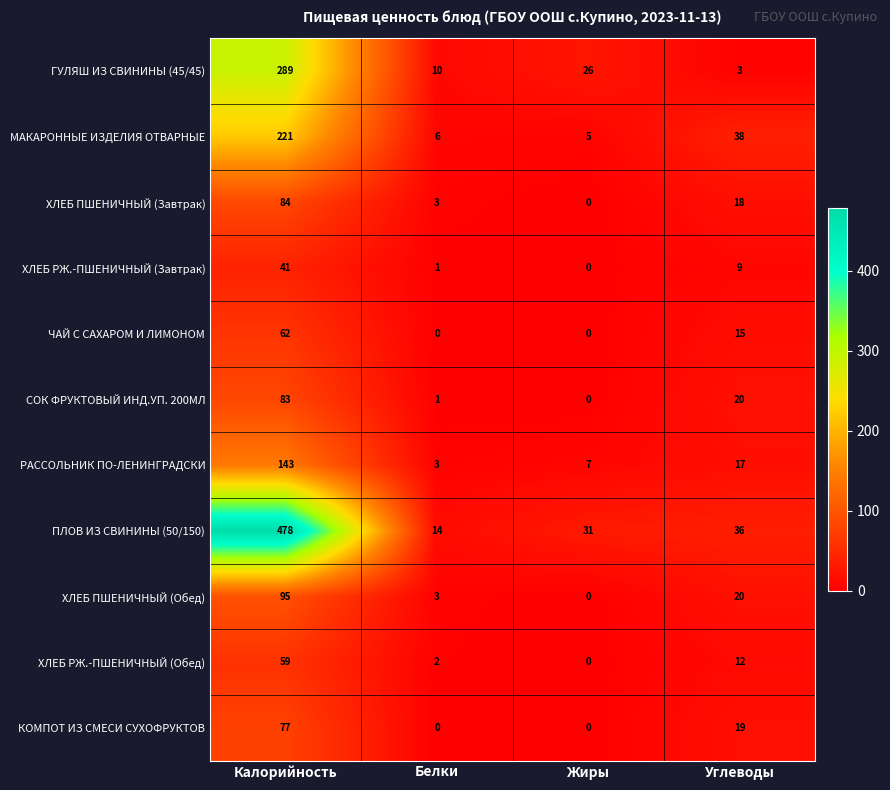

Read the МАКАРОННЫЕ ИЗДЕЛИЯ ОТВАРНЫЕ value at Углеводы, to the nearest 50.

50